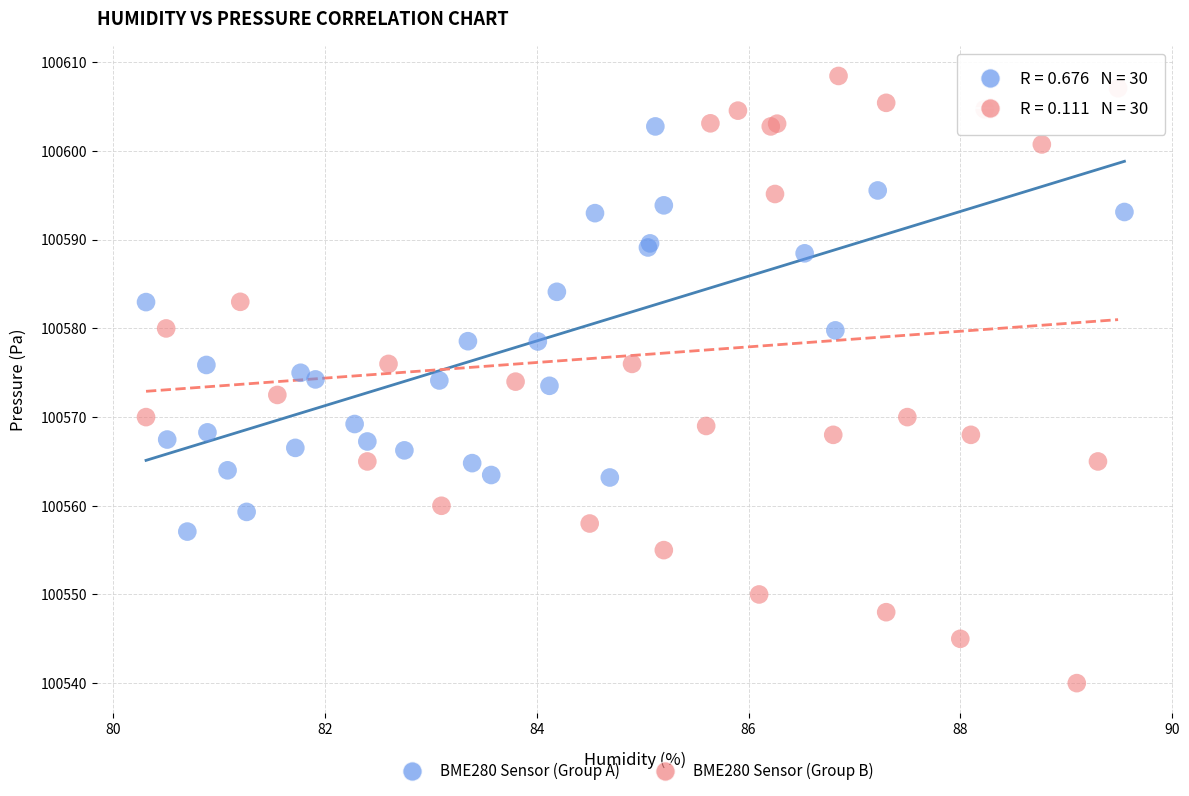

Which series has the widest spread of Y values?

BME280 Sensor (Group B)